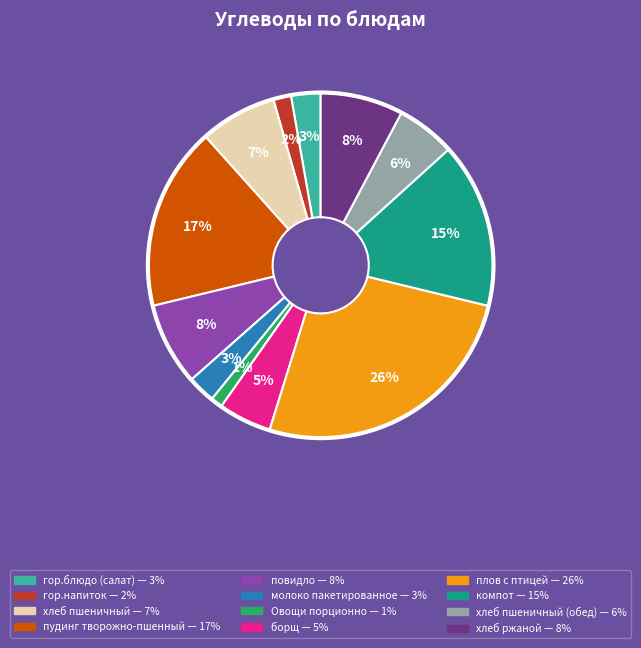

Is there a majority slice in this chart?

No